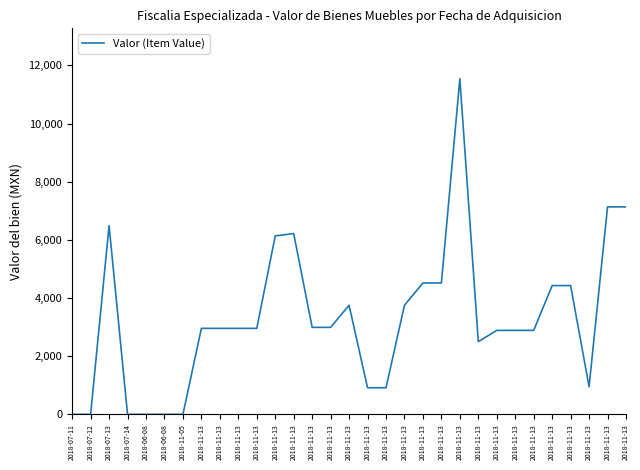

Does the chart have visible grid lines?

No